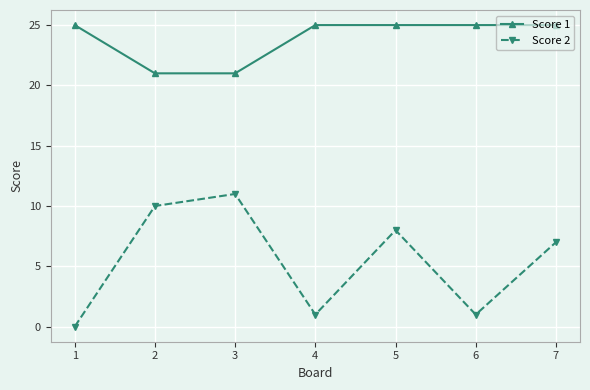

Which category has the lowest value across all series?

1